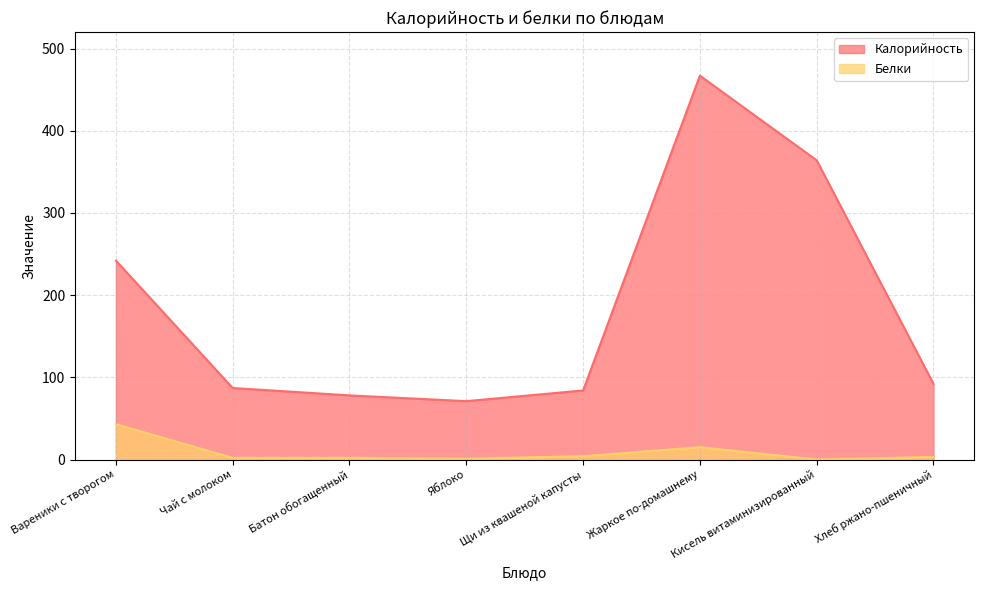

How many lines are shown in the chart?

2